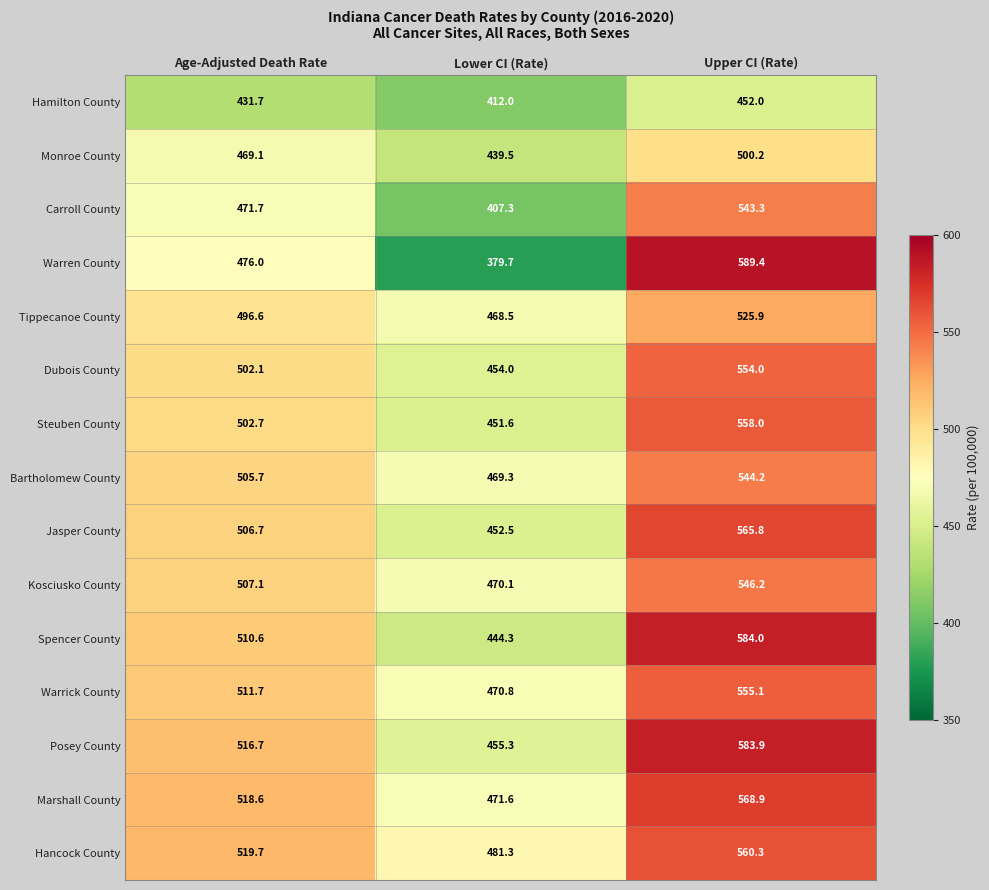

Rank the series by their maximum value, from highest to lowest.

Warren County, Spencer County, Posey County, Marshall County, Jasper County, Hancock County, Steuben County, Warrick County, Dubois County, Kosciusko County, Bartholomew County, Carroll County, Tippecanoe County, Monroe County, Hamilton County